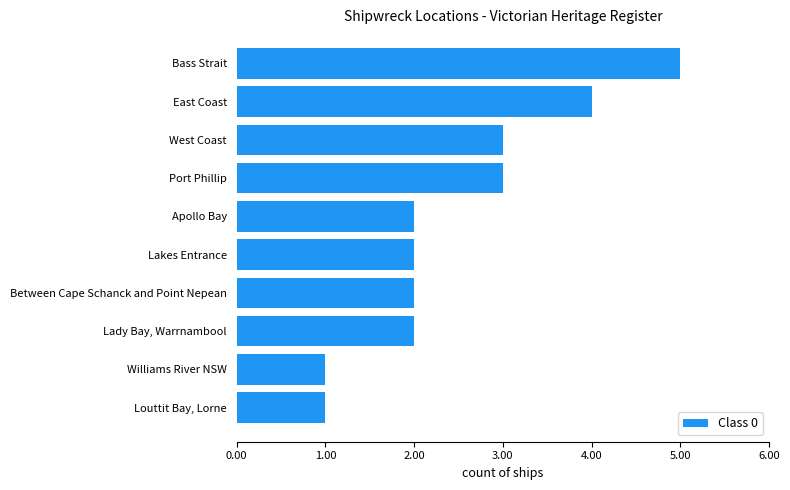

The value at Between Cape Schanck and Point Nepean is 2. True or false?

True